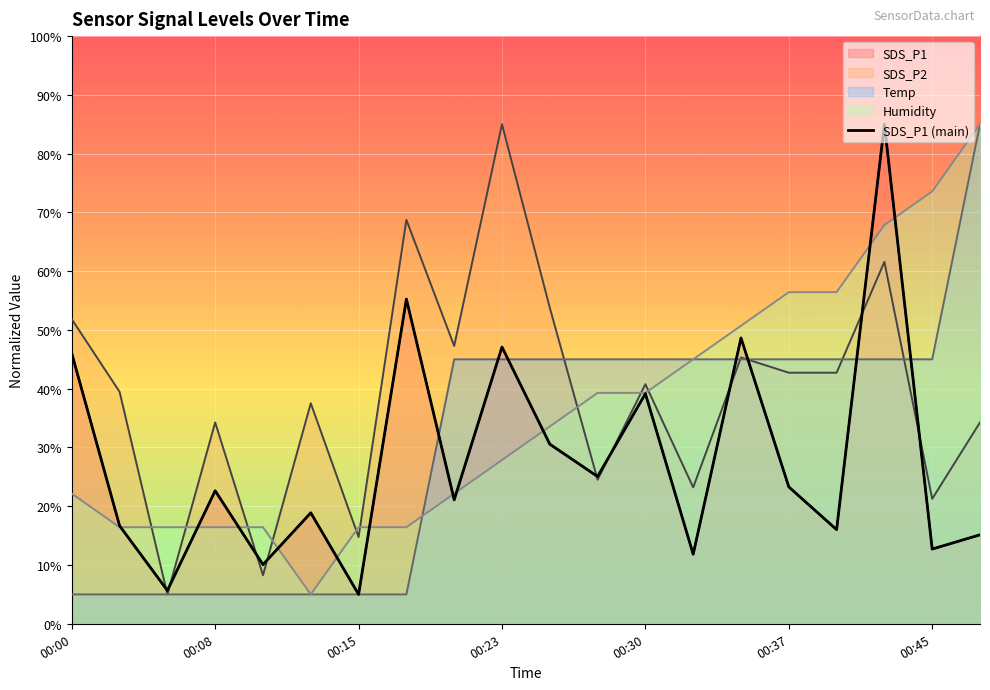

Where does the SDS_P2 series first go above 40?

00:00